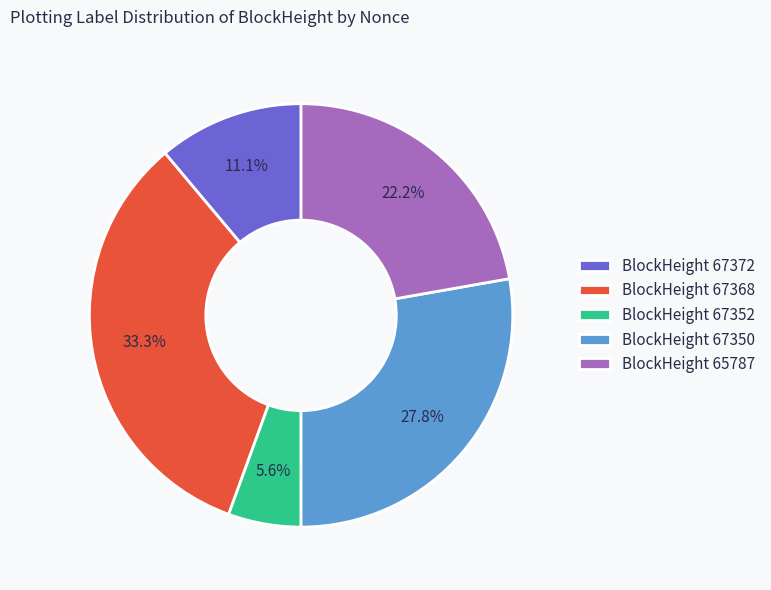

Rank the categories by value from lowest to highest.

BlockHeight 67352, BlockHeight 67372, BlockHeight 65787, BlockHeight 67350, BlockHeight 67368